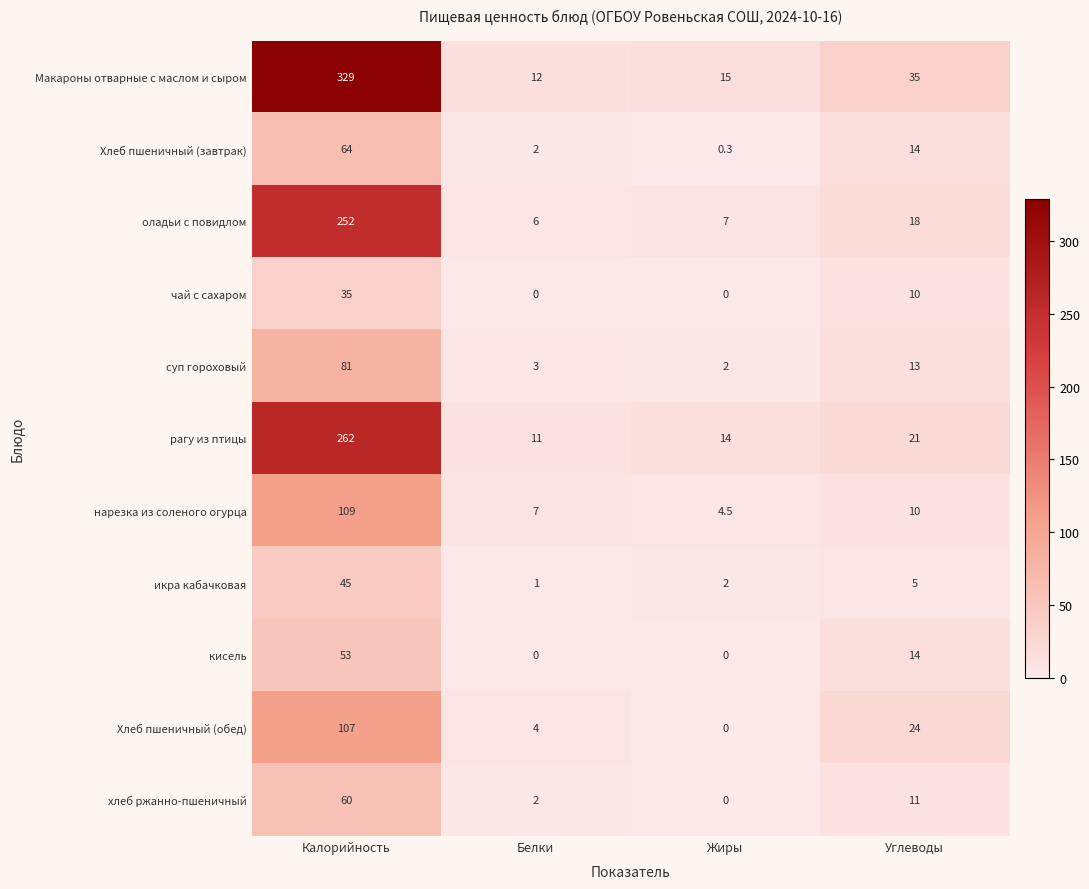

The value of Хлеб пшеничный (завтрак) at Углеводы is 14.0. True or false?

True